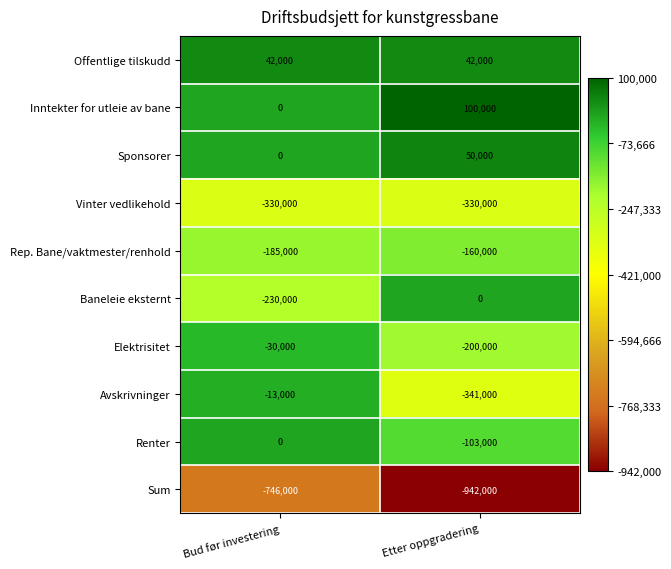

What is the minimum value shown in the chart?

-942000